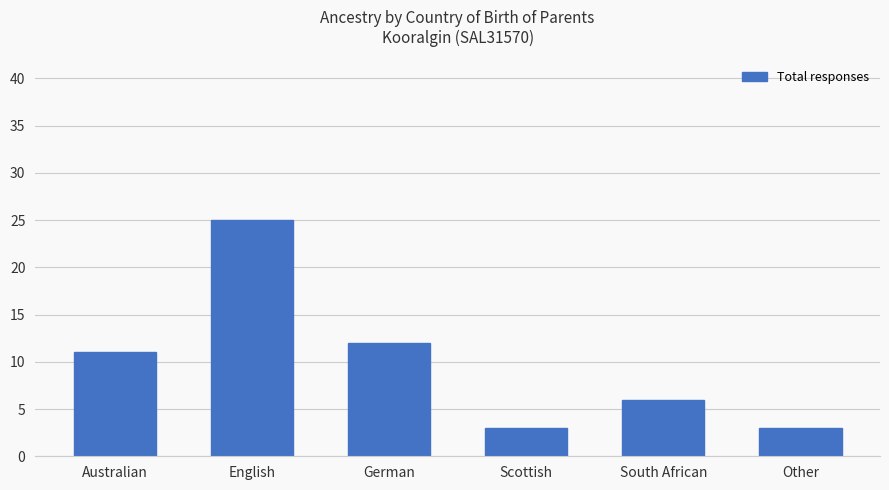

What is the ratio of the value at German to the value at South African?

2.0